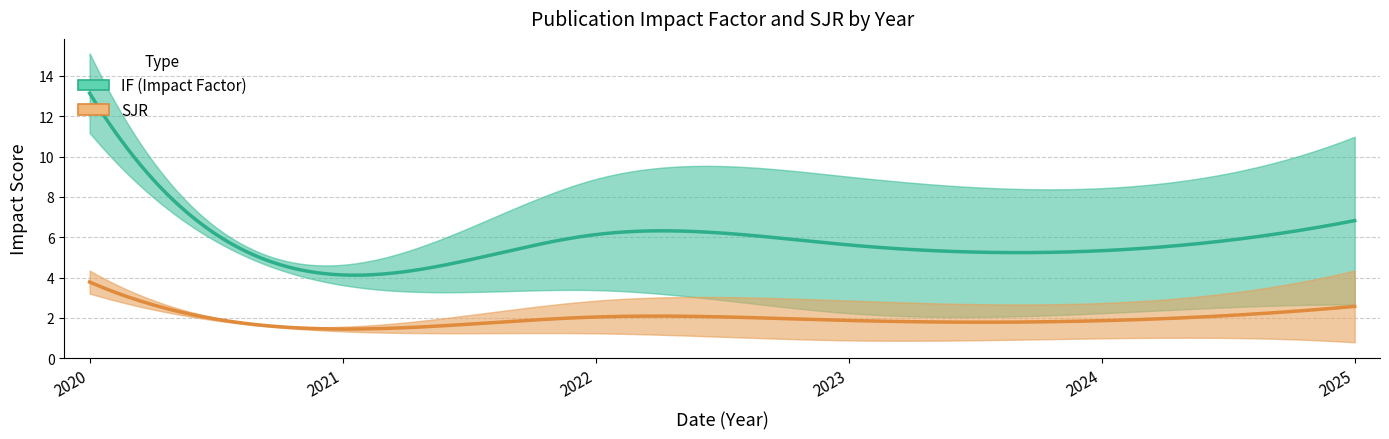

True or false: SJR and IF intersect in this chart.

False